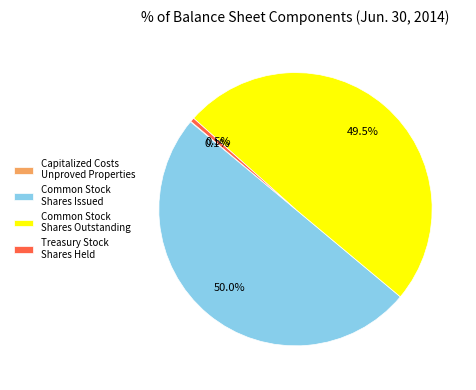

Approximately how many times larger is the value at Common Stock Shares Issued compared to Treasury Stock Shares Held?

102.2